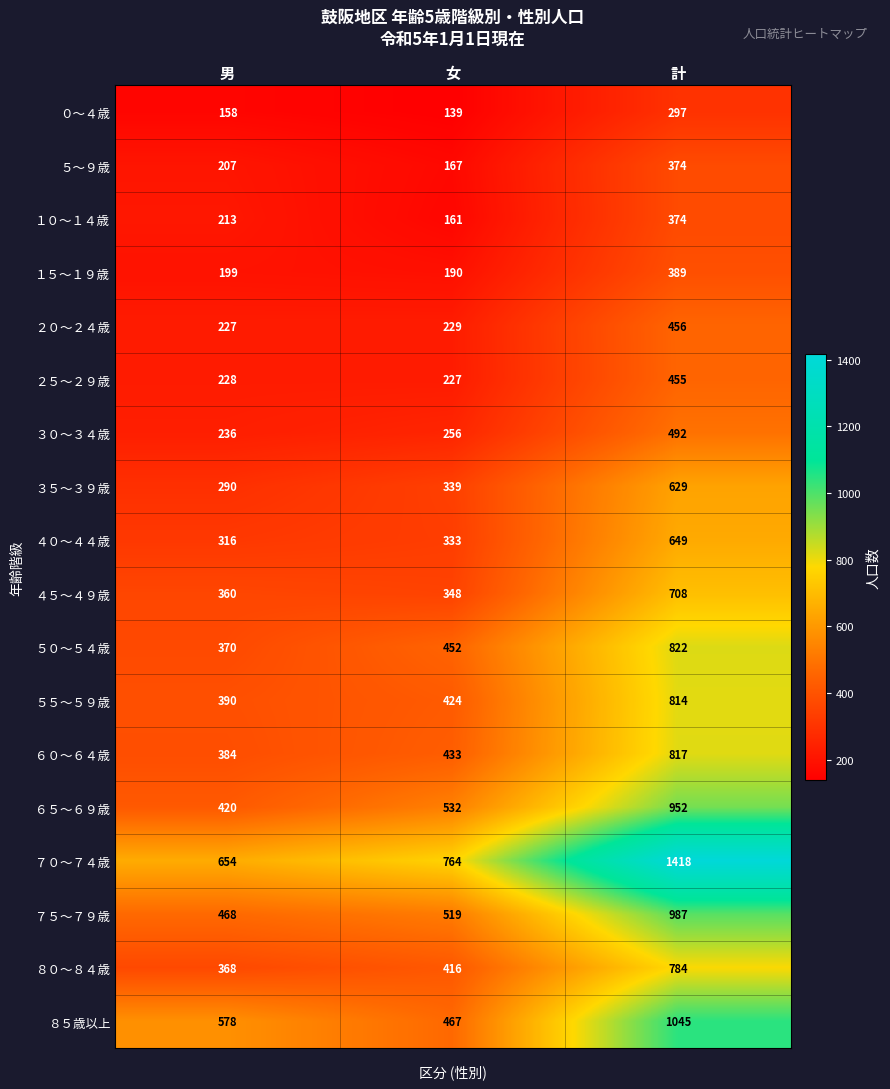

Read the ７５～７９歳 value at 女, to the nearest 100.

500